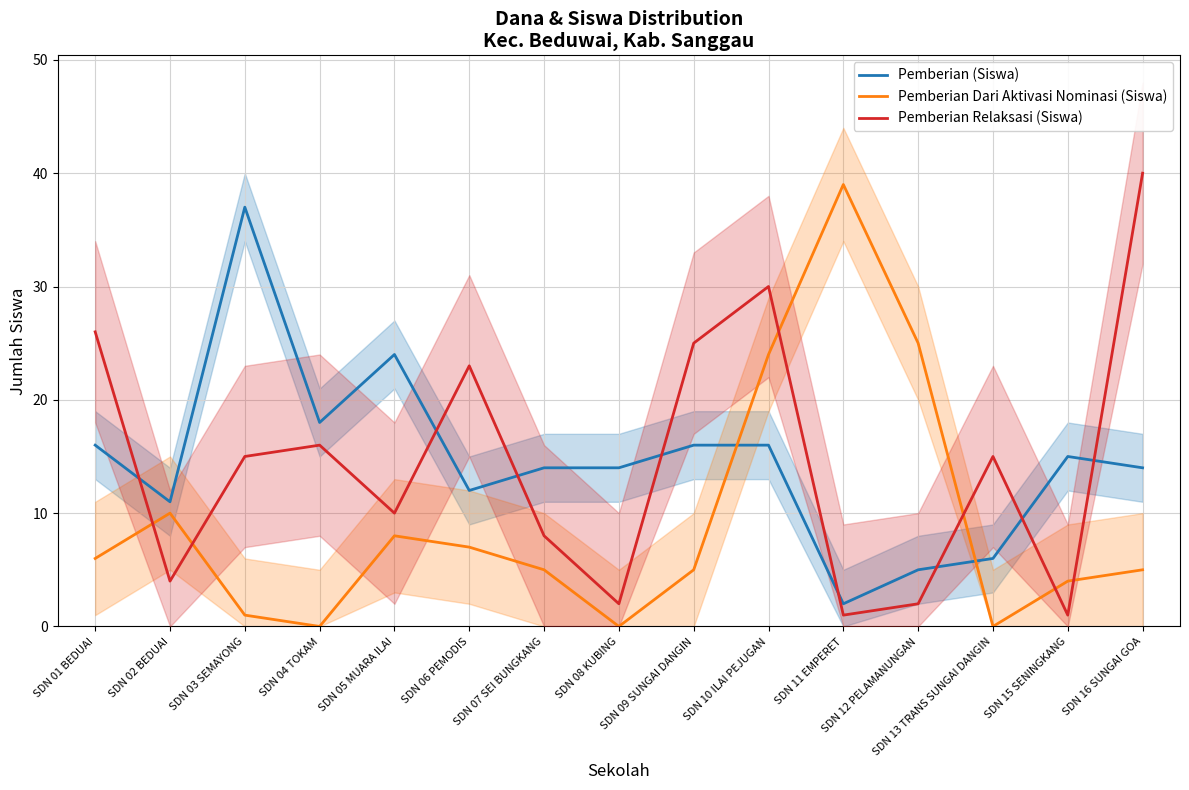

At SDN 12 PELAMANUNGAN, list the series in order from smallest to largest.

Pemberian Relaksasi (Siswa), Pemberian (Siswa), Pemberian Dari Aktivasi Nominasi (Siswa)